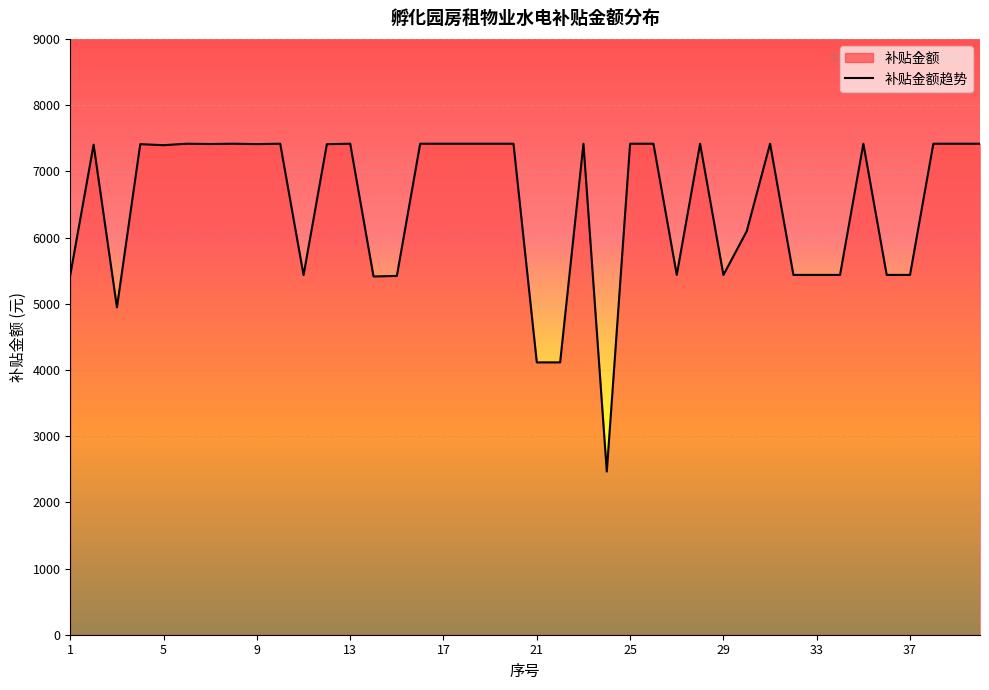

Rank the categories by value from highest to lowest.

6, 8, 10, 13, 16, 17, 18, 19, 20, 23, 25, 26, 28, 31, 35, 38, 39, 40, 7, 9, 4, 12, 2, 5, 30, 1, 27, 32, 33, 34, 36, 37, 29, 11, 15, 14, 3, 21, 22, 24